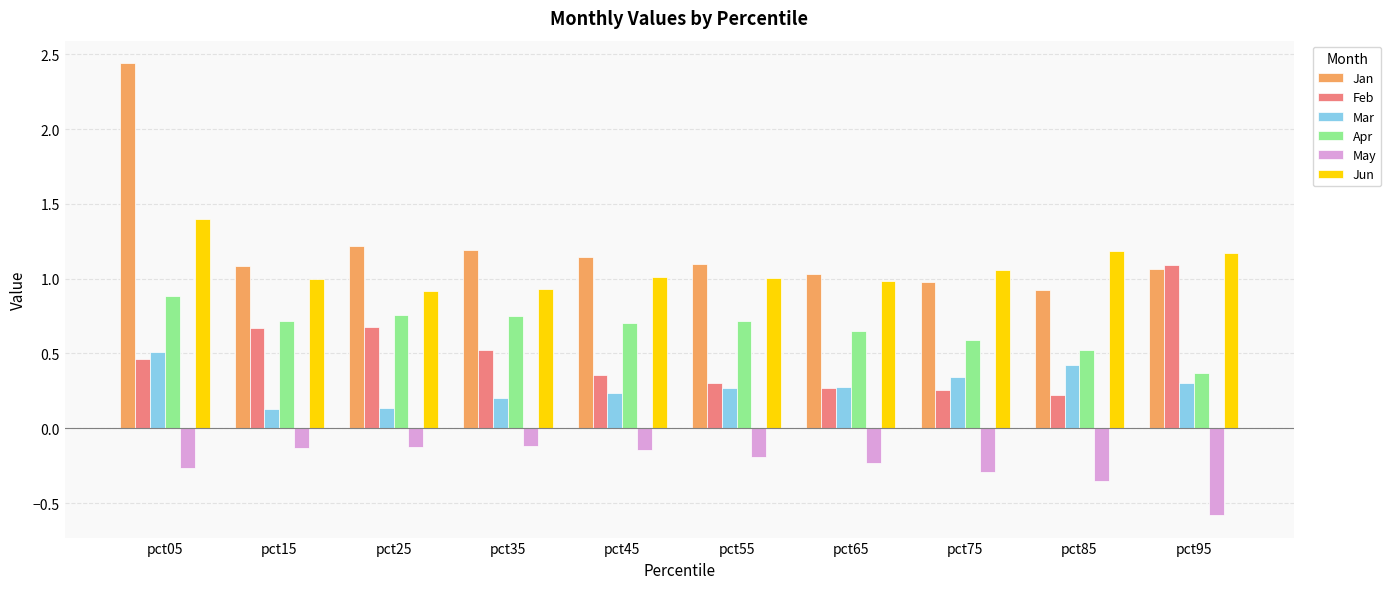

What is the total value across all series at pct55?

3.2